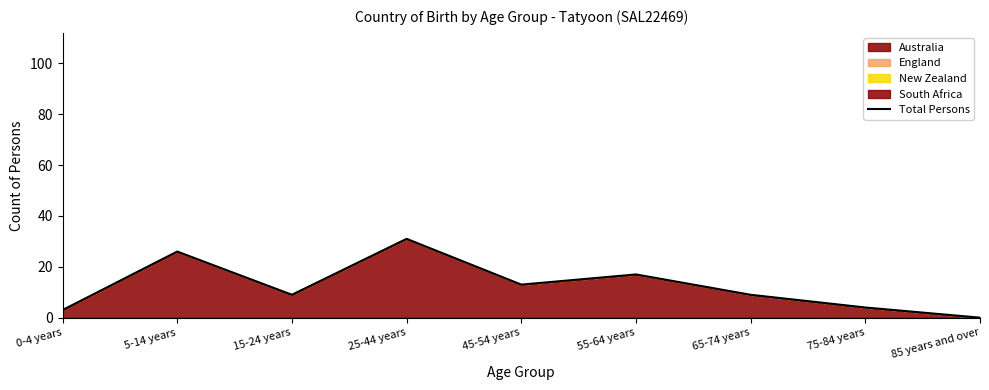

What is the label of the 8th point from the right?

5-14 years